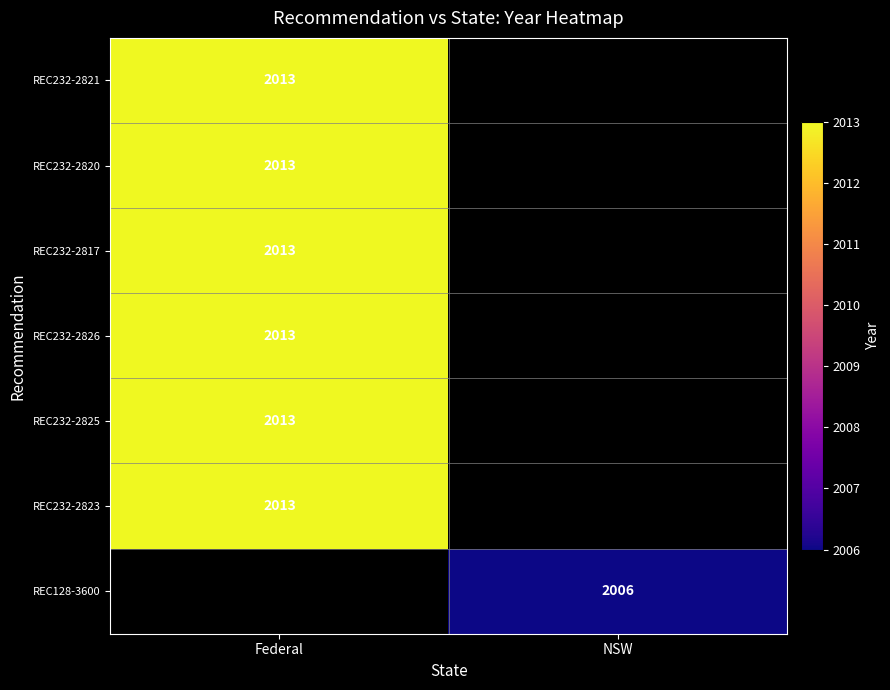

How many categories are shown in the chart?

2